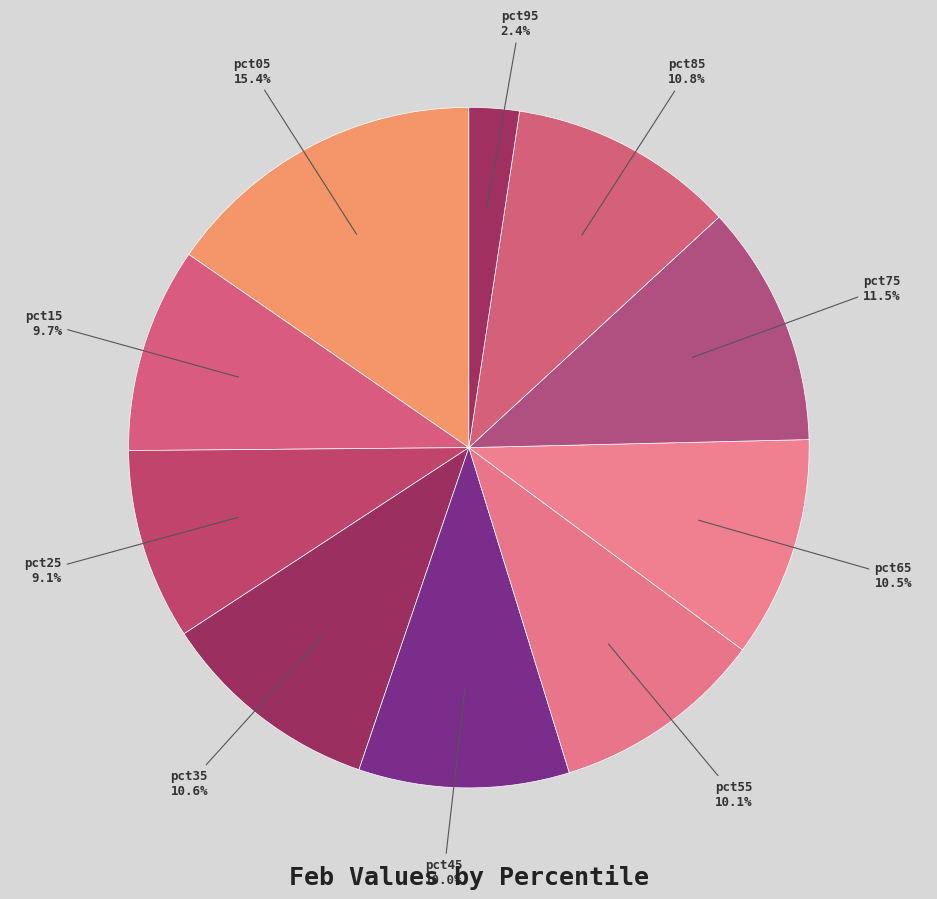

What is the largest slice in the pie chart?

pct05